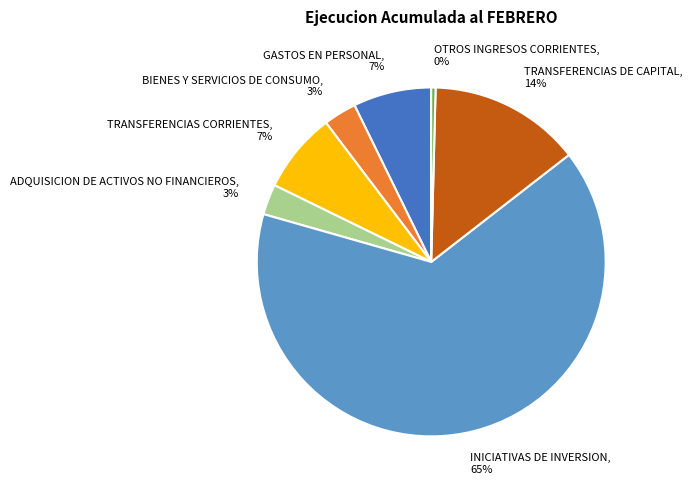

To the nearest percent, what percentage of the pie is GASTOS EN PERSONAL?

7%